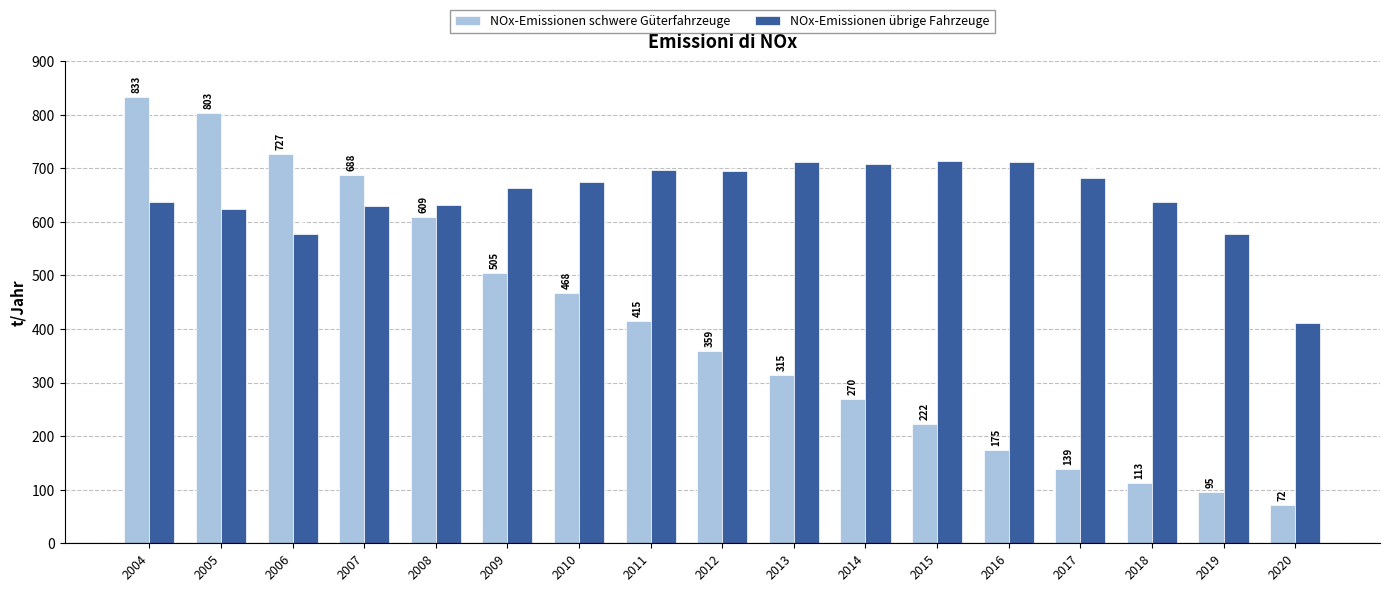

Which series changed the most between 2004 and 2018?

NOx-Emissionen schwere Güterfahrzeuge